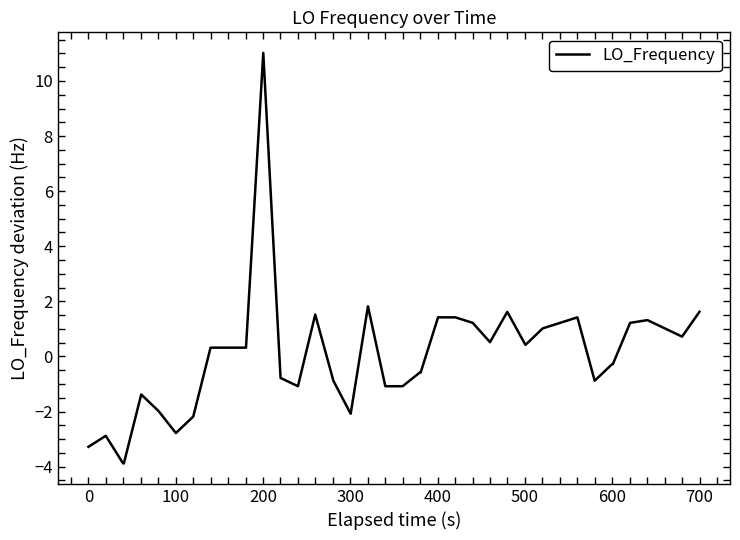

Reading right to left, extract all data points from this chart.

1.6	0.7	1.0	1.3	1.2	-0.3	-0.3	-0.9	1.4	1.2	1.0	0.4	1.6	0.5	1.2	1.4	1.4	-0.6	-0.6	-1.1	-1.1	1.8	-2.1	-0.9	1.5	-1.1	-0.8	11.0	0.3	0.3	0.3	0.3	-2.2	-2.8	-2.0	-1.4	-3.9	-3.9	-2.9	-3.3